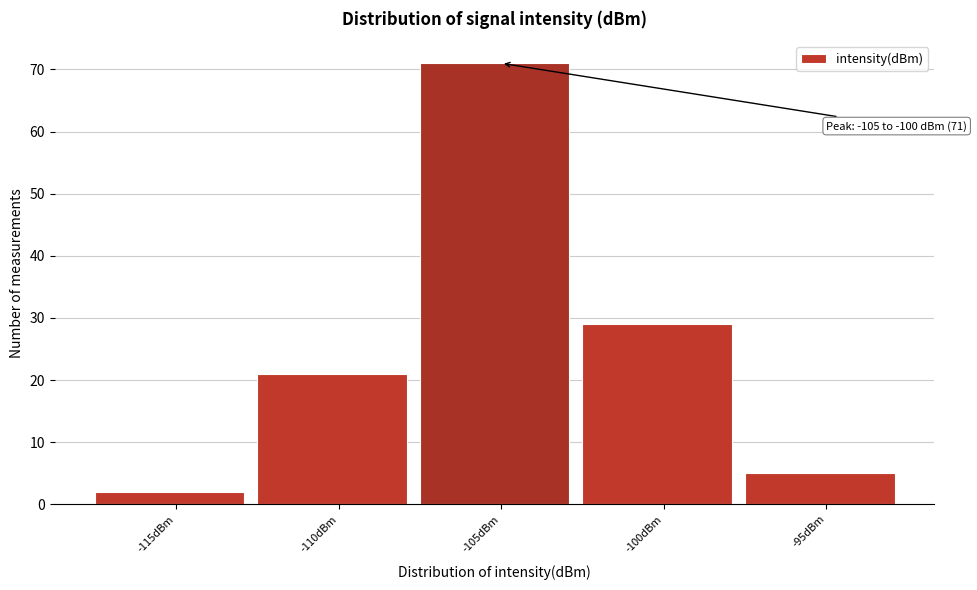

Reading left to right, extract all data points from this chart.

2	21	71	29	5